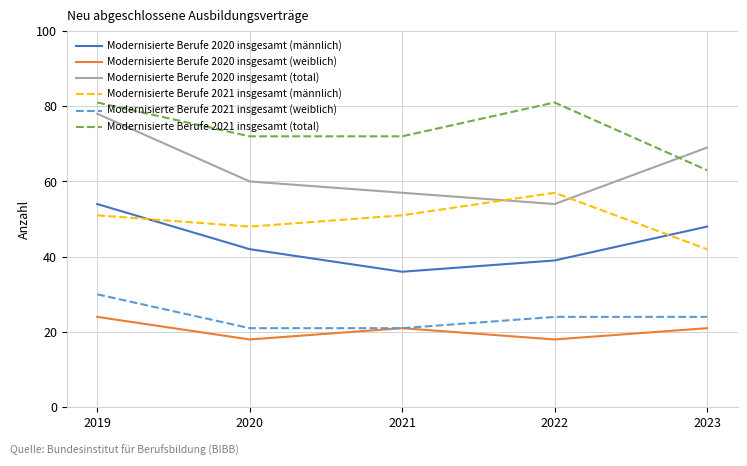

Reading right to left, list all the values displayed in this chart.

Modernisierte Berufe 2020 insgesamt (männlich): 2023=48	2022=39	2021=36	2020=42	2019=54
Modernisierte Berufe 2020 insgesamt (weiblich): 2023=21	2022=18	2021=21	2020=18	2019=24
Modernisierte Berufe 2020 insgesamt (total): 2023=69	2022=54	2021=57	2020=60	2019=78
Modernisierte Berufe 2021 insgesamt (männlich): 2023=42	2022=57	2021=51	2020=48	2019=51
Modernisierte Berufe 2021 insgesamt (weiblich): 2023=24	2022=24	2021=21	2020=21	2019=30
Modernisierte Berufe 2021 insgesamt (total): 2023=63	2022=81	2021=72	2020=72	2019=81